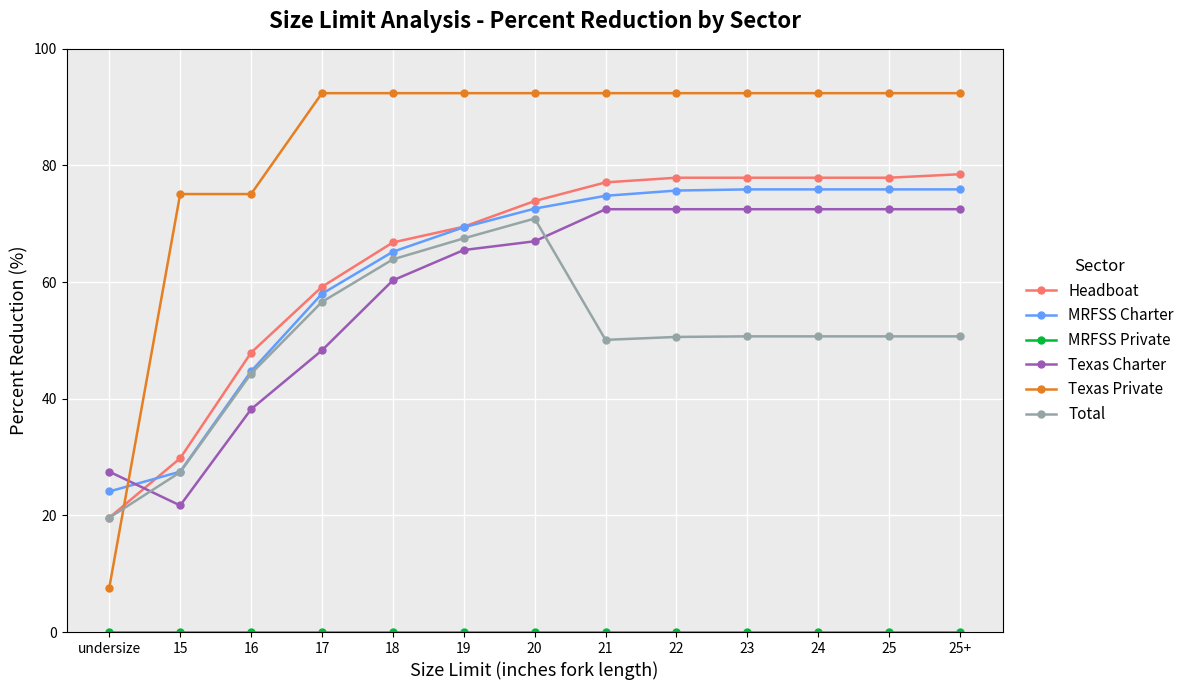

Which series changed the most between 19 and 24?

Total